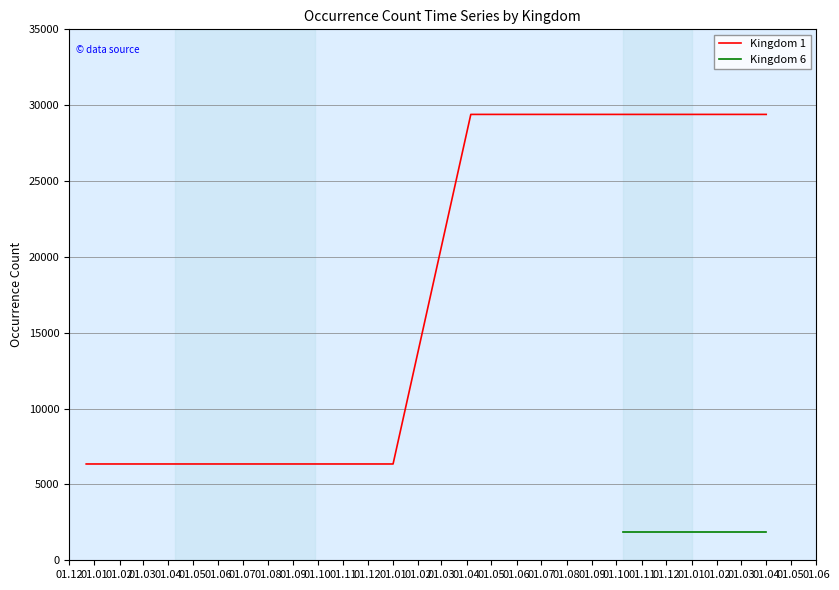

What is the sum of all values?

178700